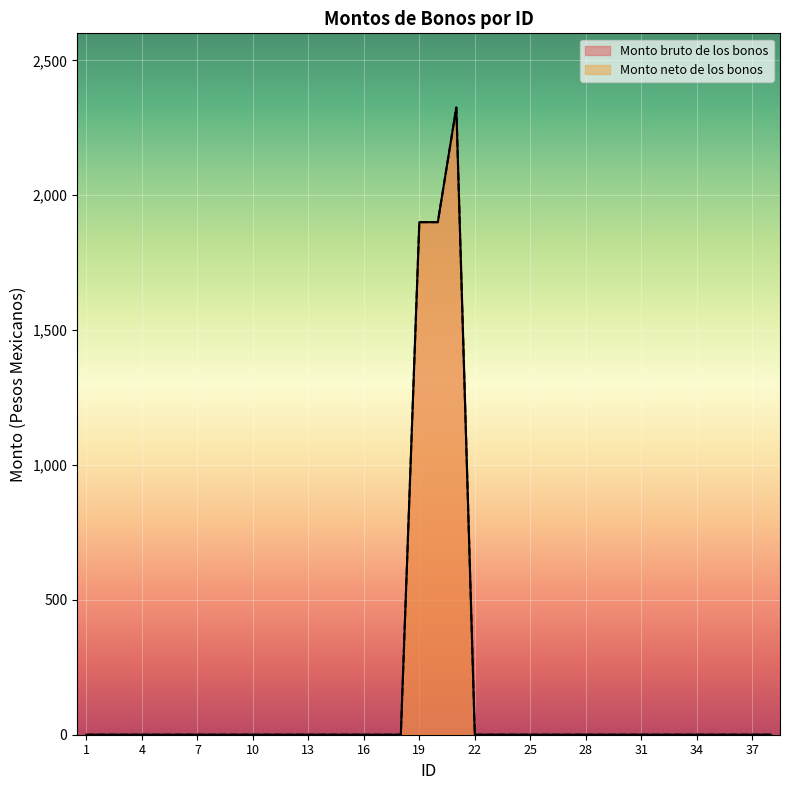

At which category does the chart reach its minimum across all series?

1